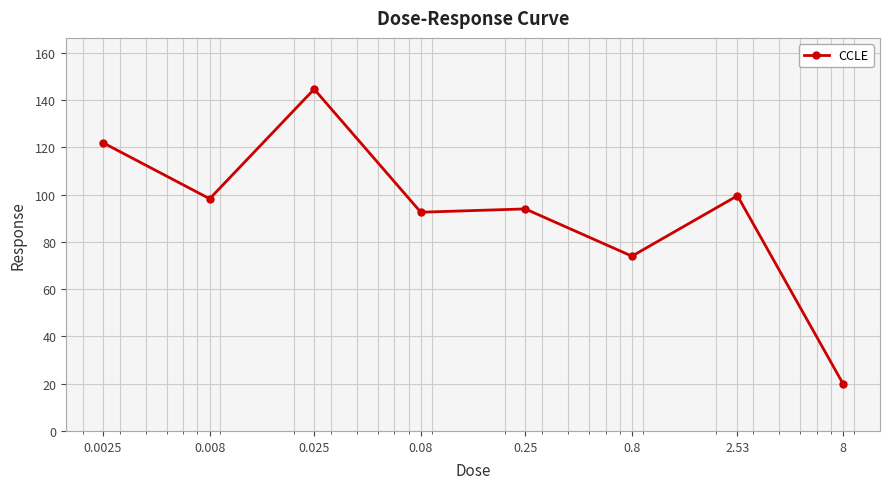

True or false: there are more than 0 points higher than both neighbors.

True